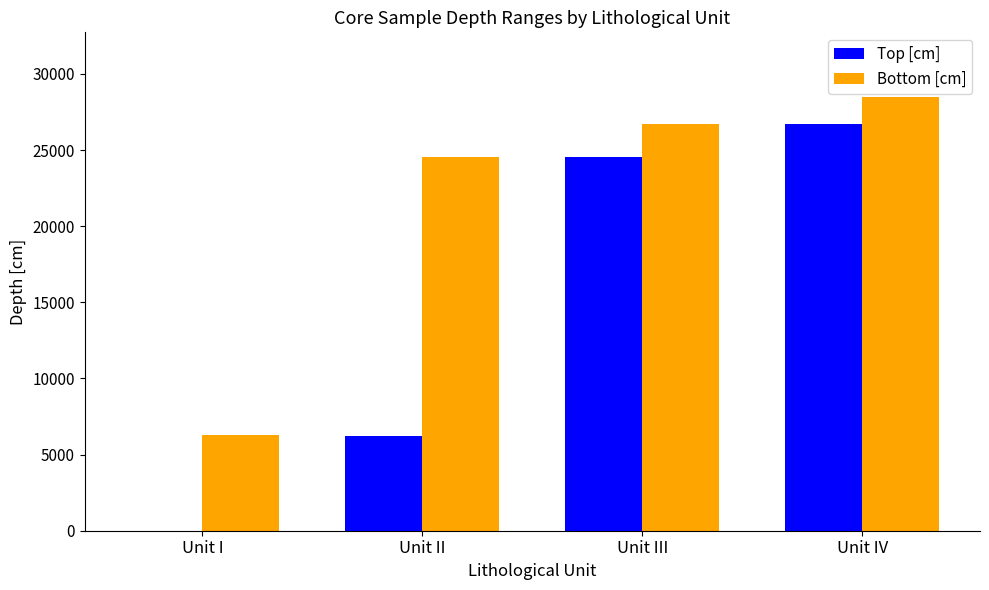

Are the bars horizontal?

No